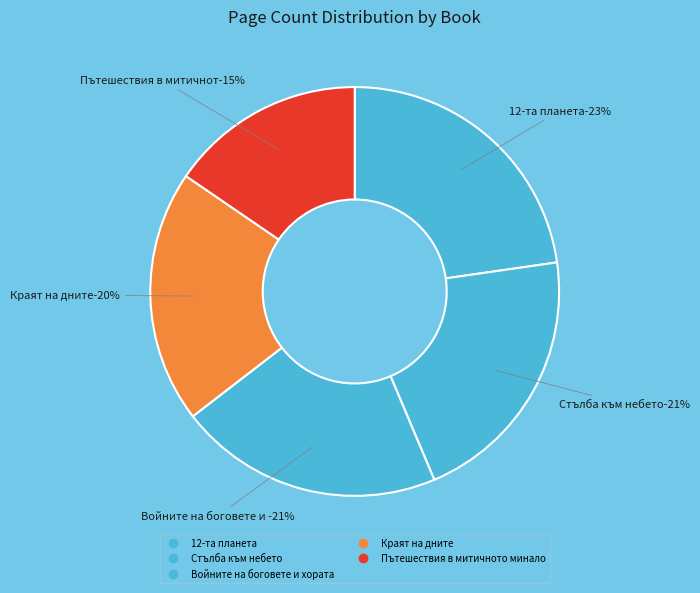

Which category has the smallest portion of the pie?

Пътешествия в митичното минало